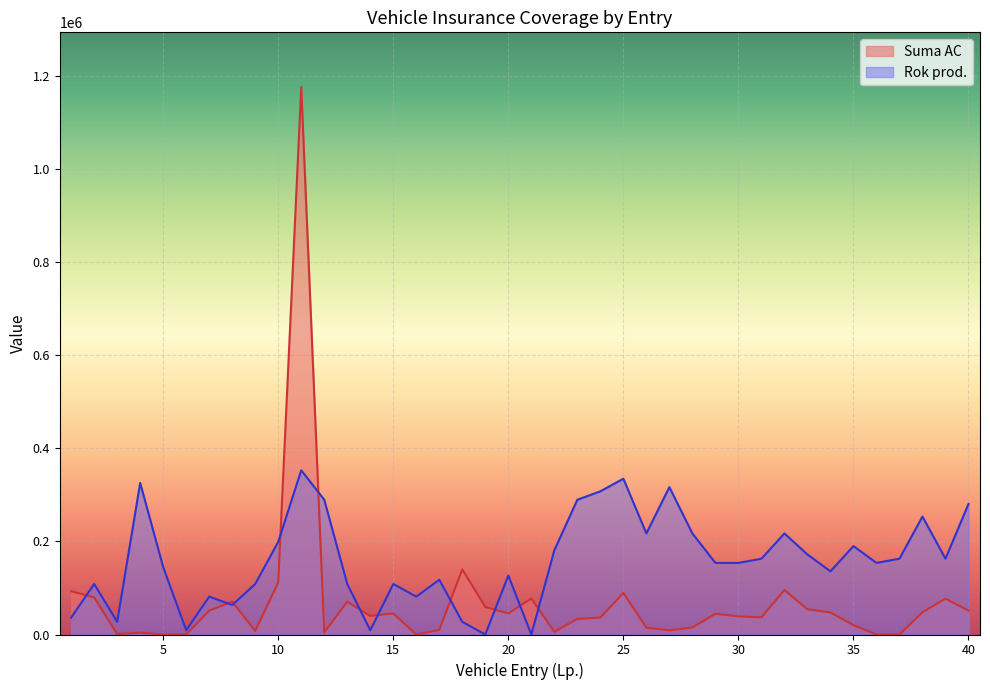

What is the difference between the Rok prod. values at 36 and 40?

126633.2